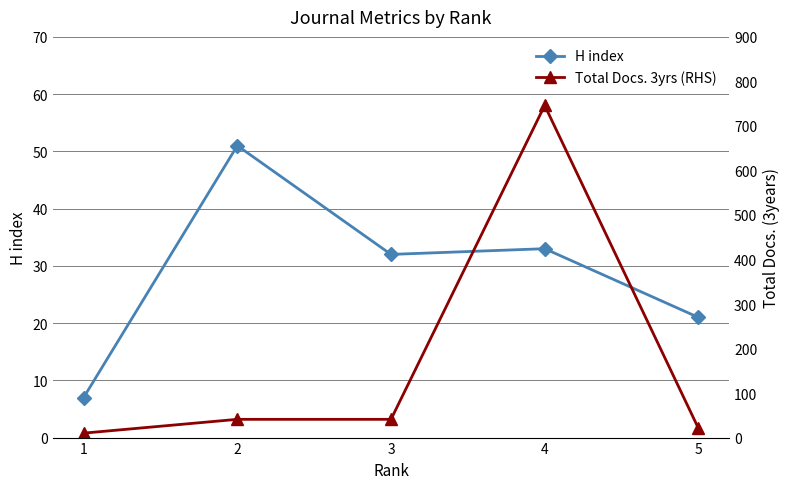

How many lines are shown in the chart?

2